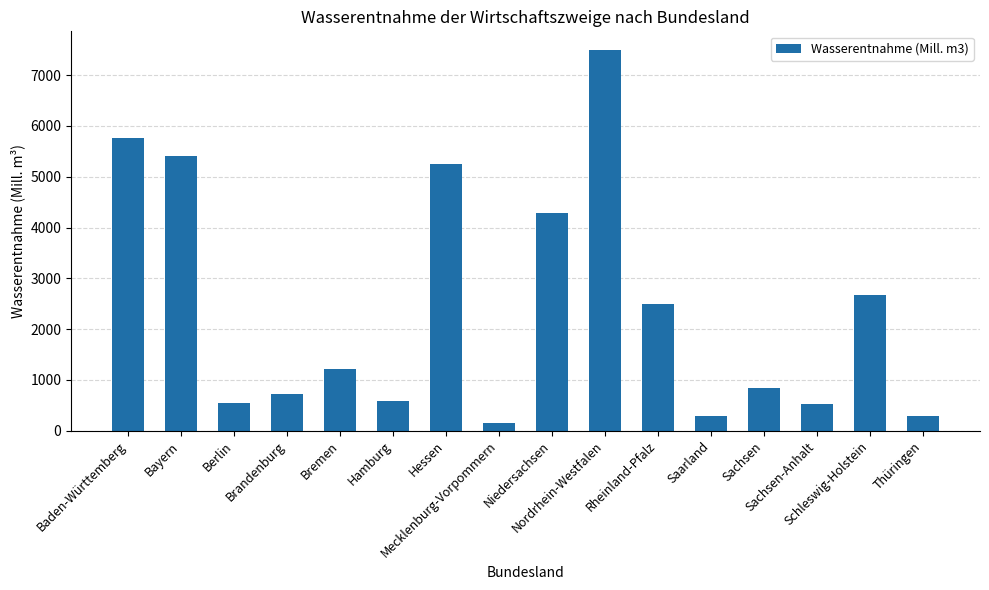

What is the difference between the maximum and second lowest values?

7199.8